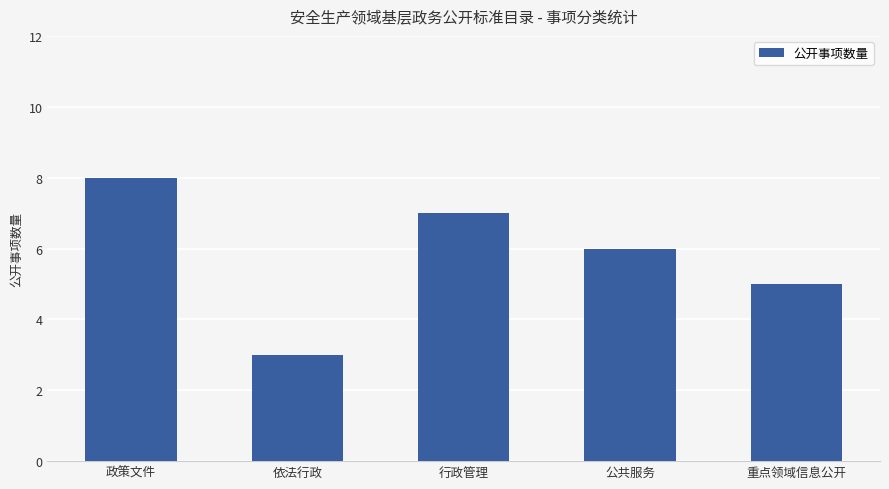

Between 行政管理 and 公共服务, which is larger?

行政管理